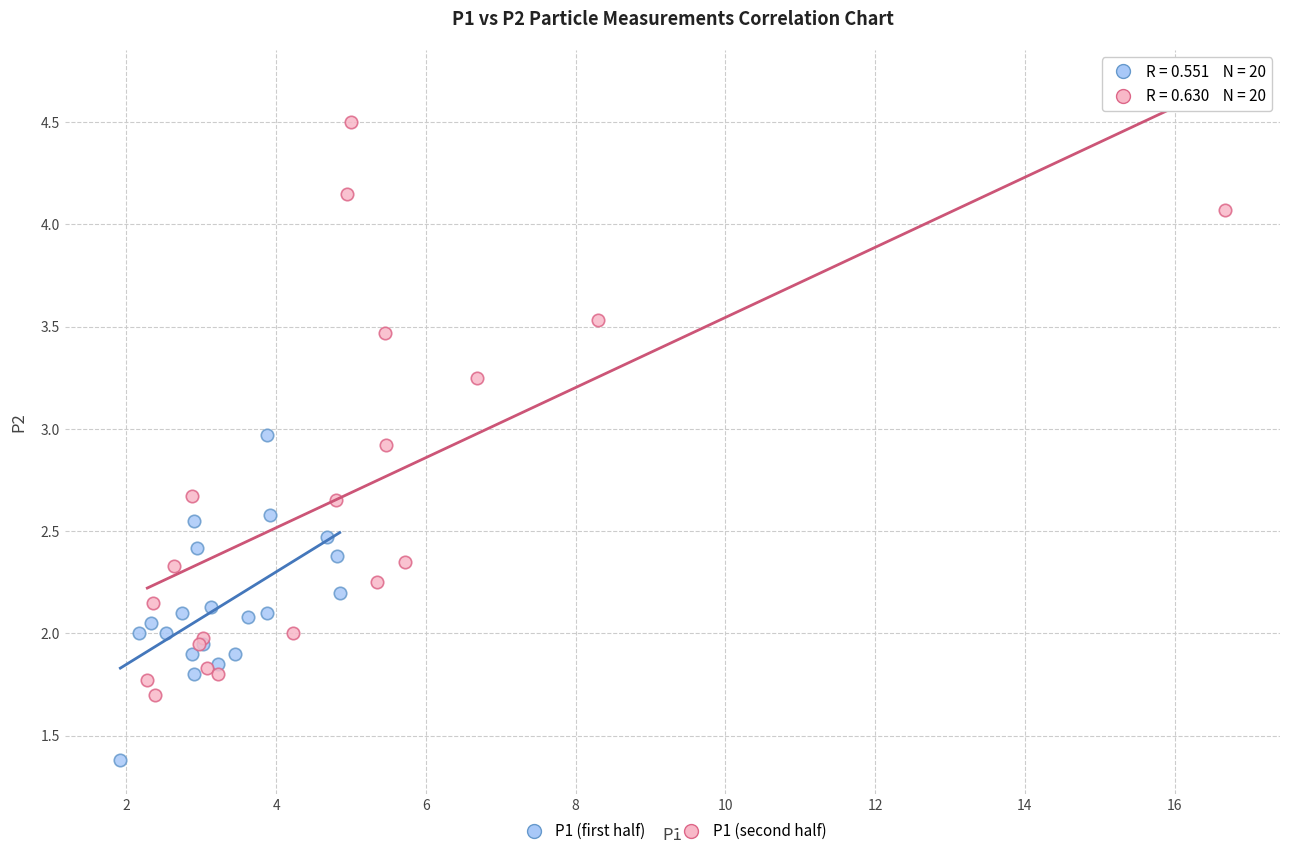

Which series has the widest spread of Y values?

P1 (second half)